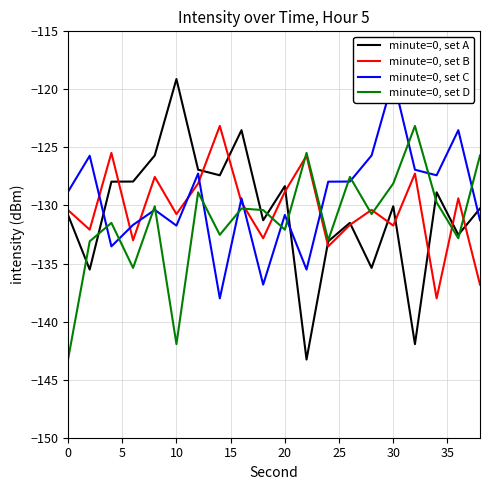

How many times do minute=0, set B and minute=0, set A cross each other?

11